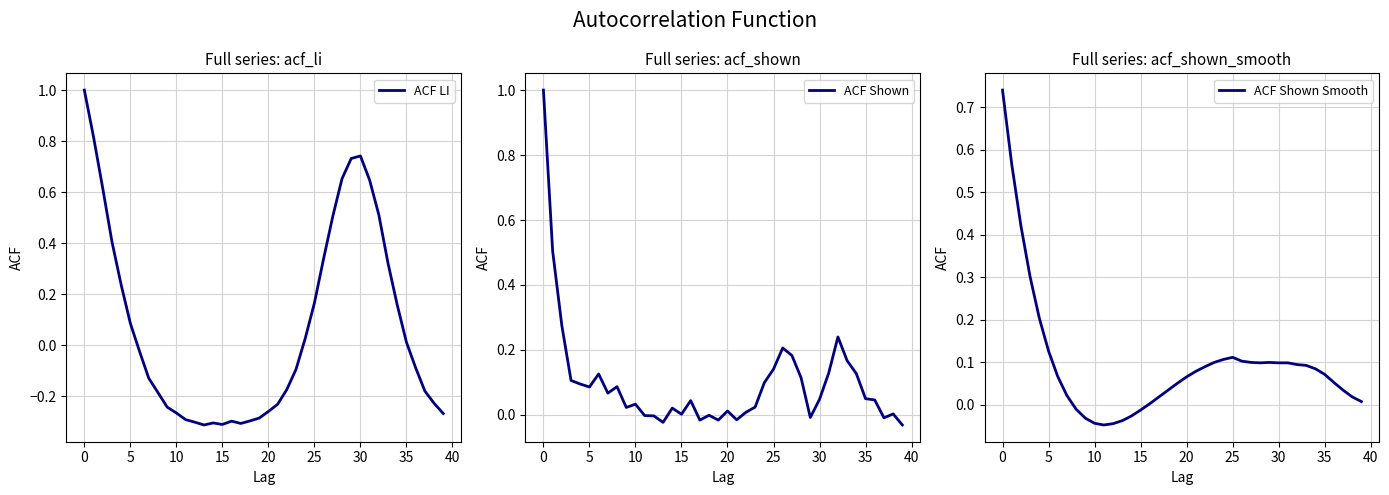

The value of ACF LI at 35 is 0.0. True or false?

False